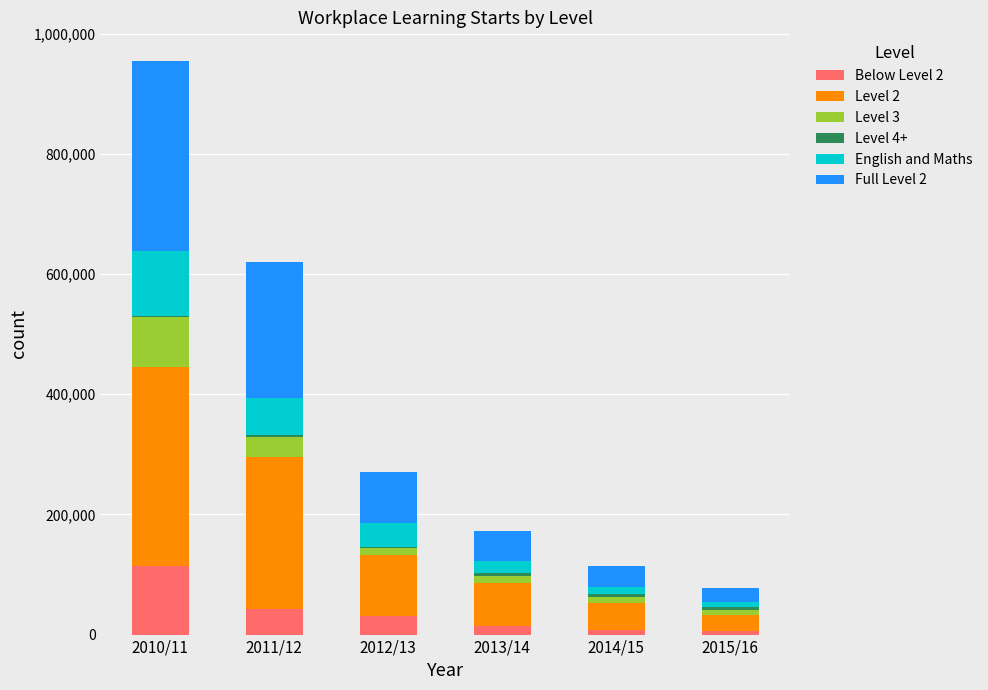

At which category is the sum across all series the highest?

2010/11